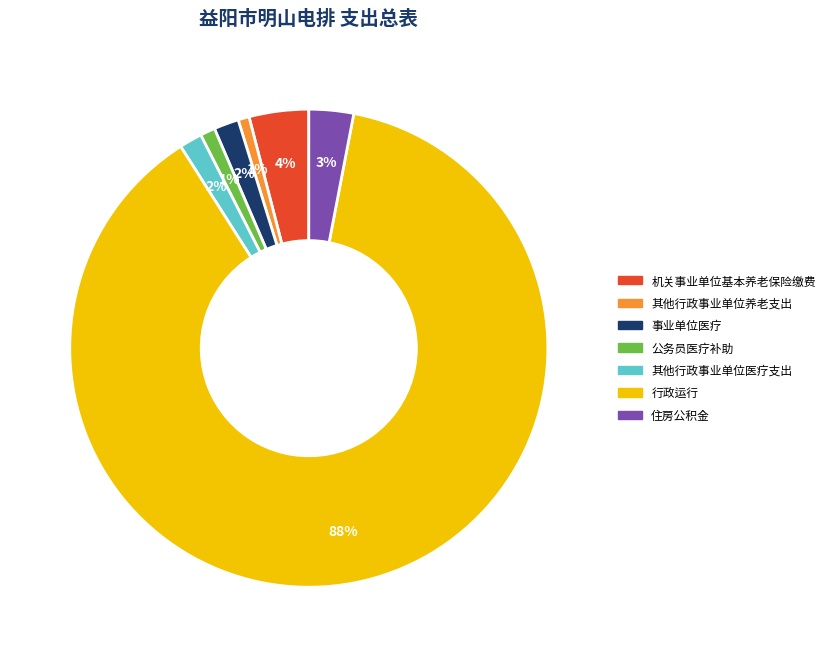

Which category has the biggest portion of the pie?

行政运行